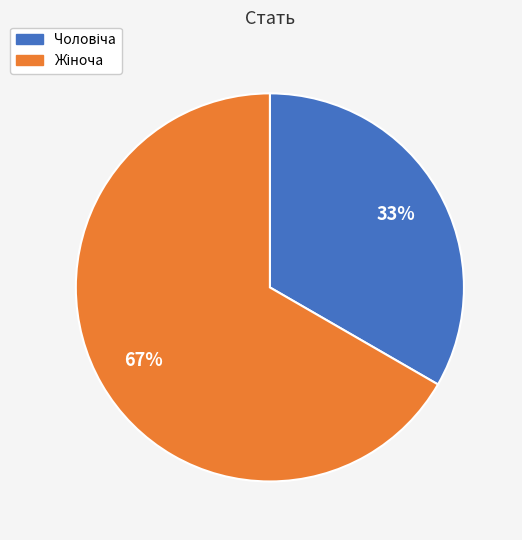

Does any single category account for the majority?

Yes